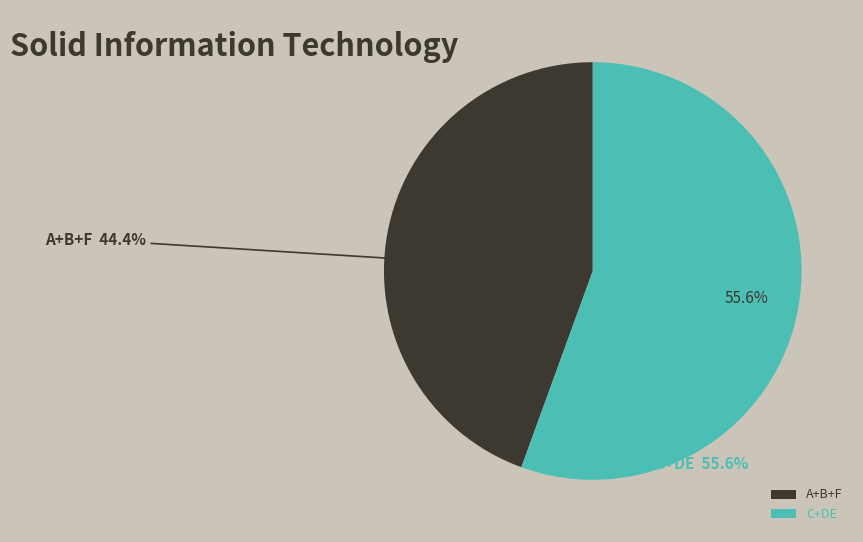

Is the sum of A and C greater than half?

No